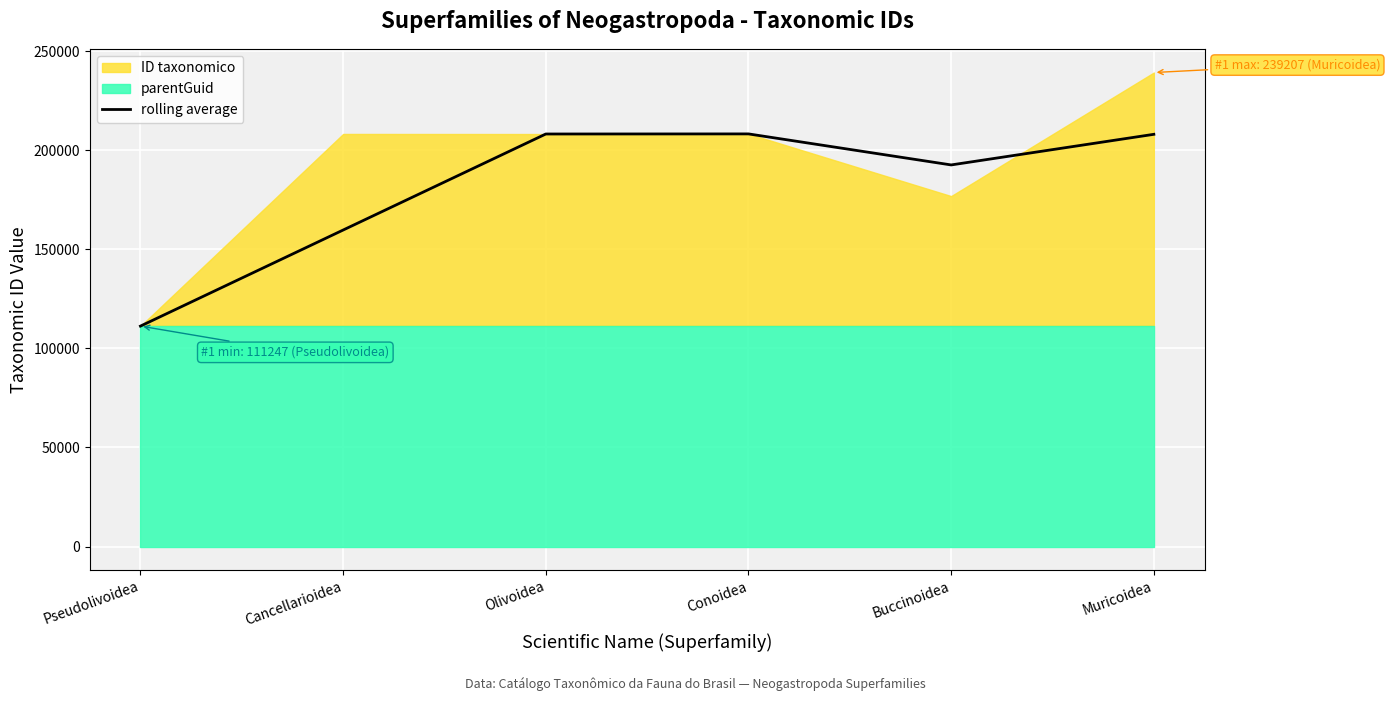

Reading left to right, list all the values displayed in this chart.

111247.0	159727.5	208190.0	208236.5	192579.0	208032.0